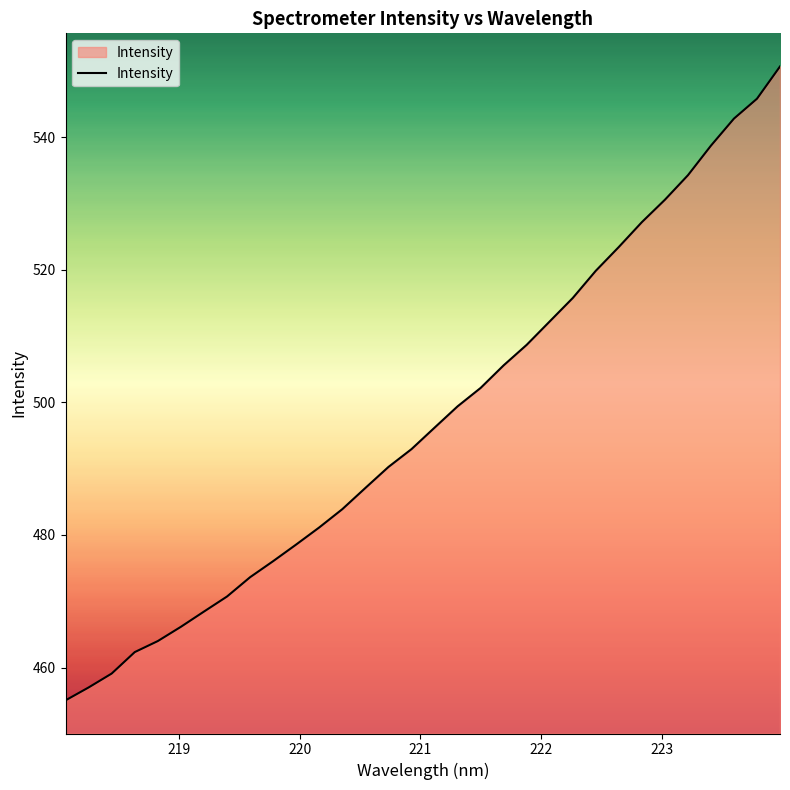

What is the difference between the maximum and minimum values?

95.6